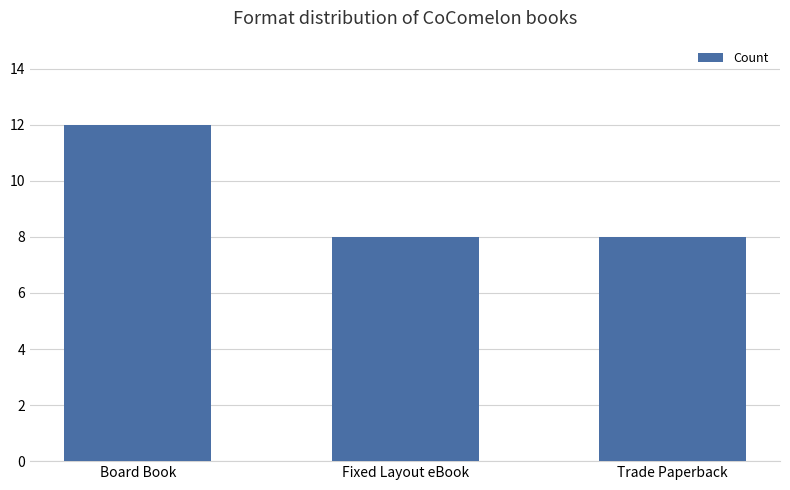

What is the minimum value shown in the chart?

8